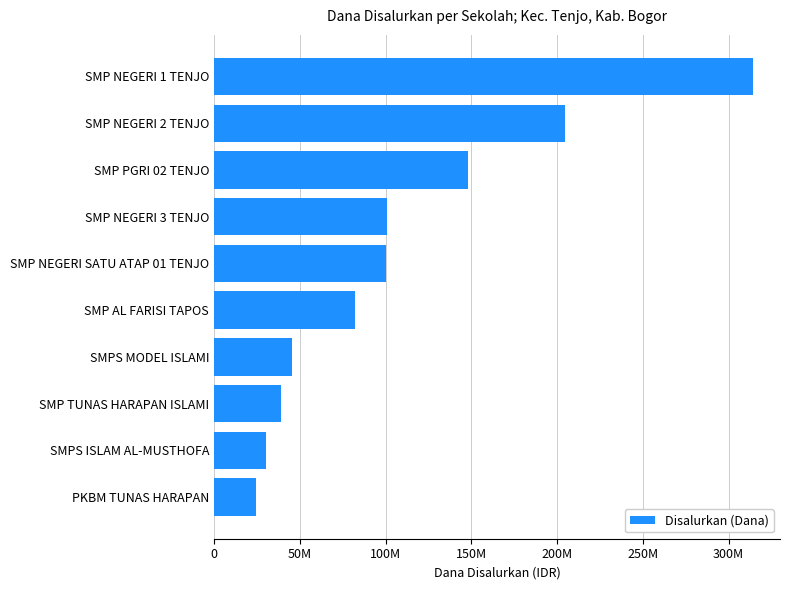

What is the difference between the second highest and minimum values?

180000000